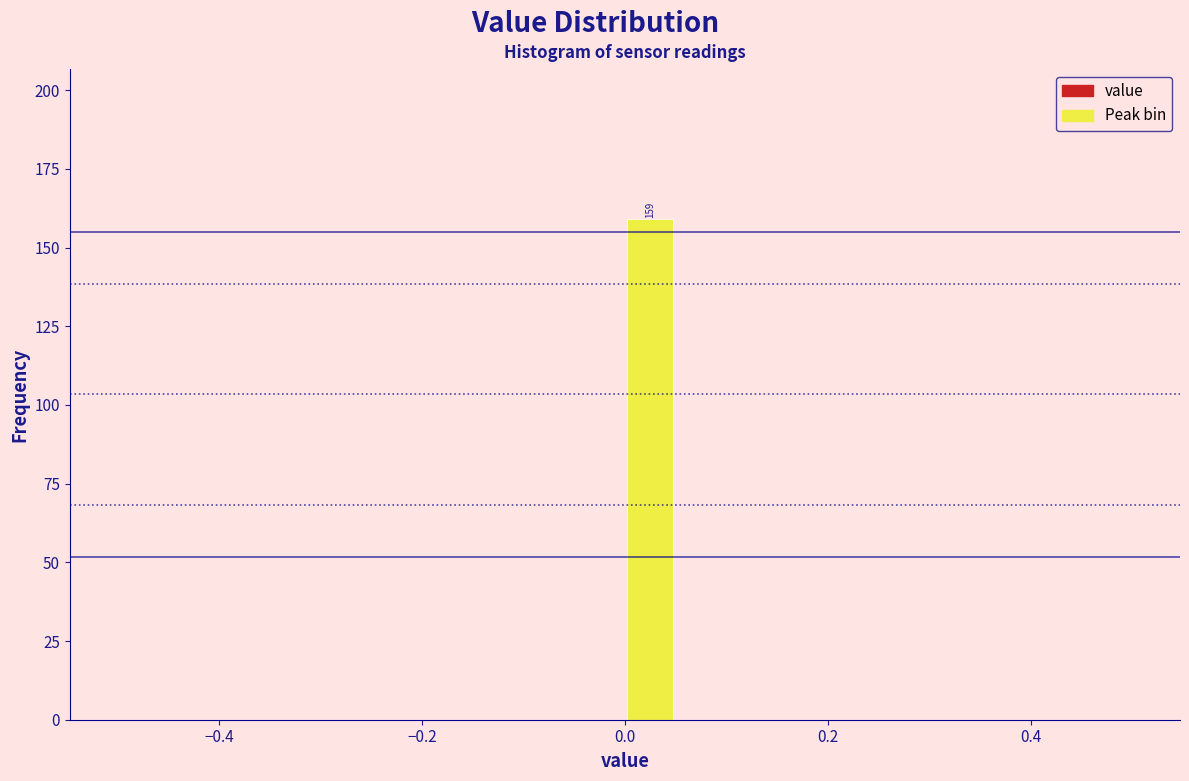

Around what value on the x-axis is the tallest bar? Give the approximate position of its centre, as read against the axis.

0.02